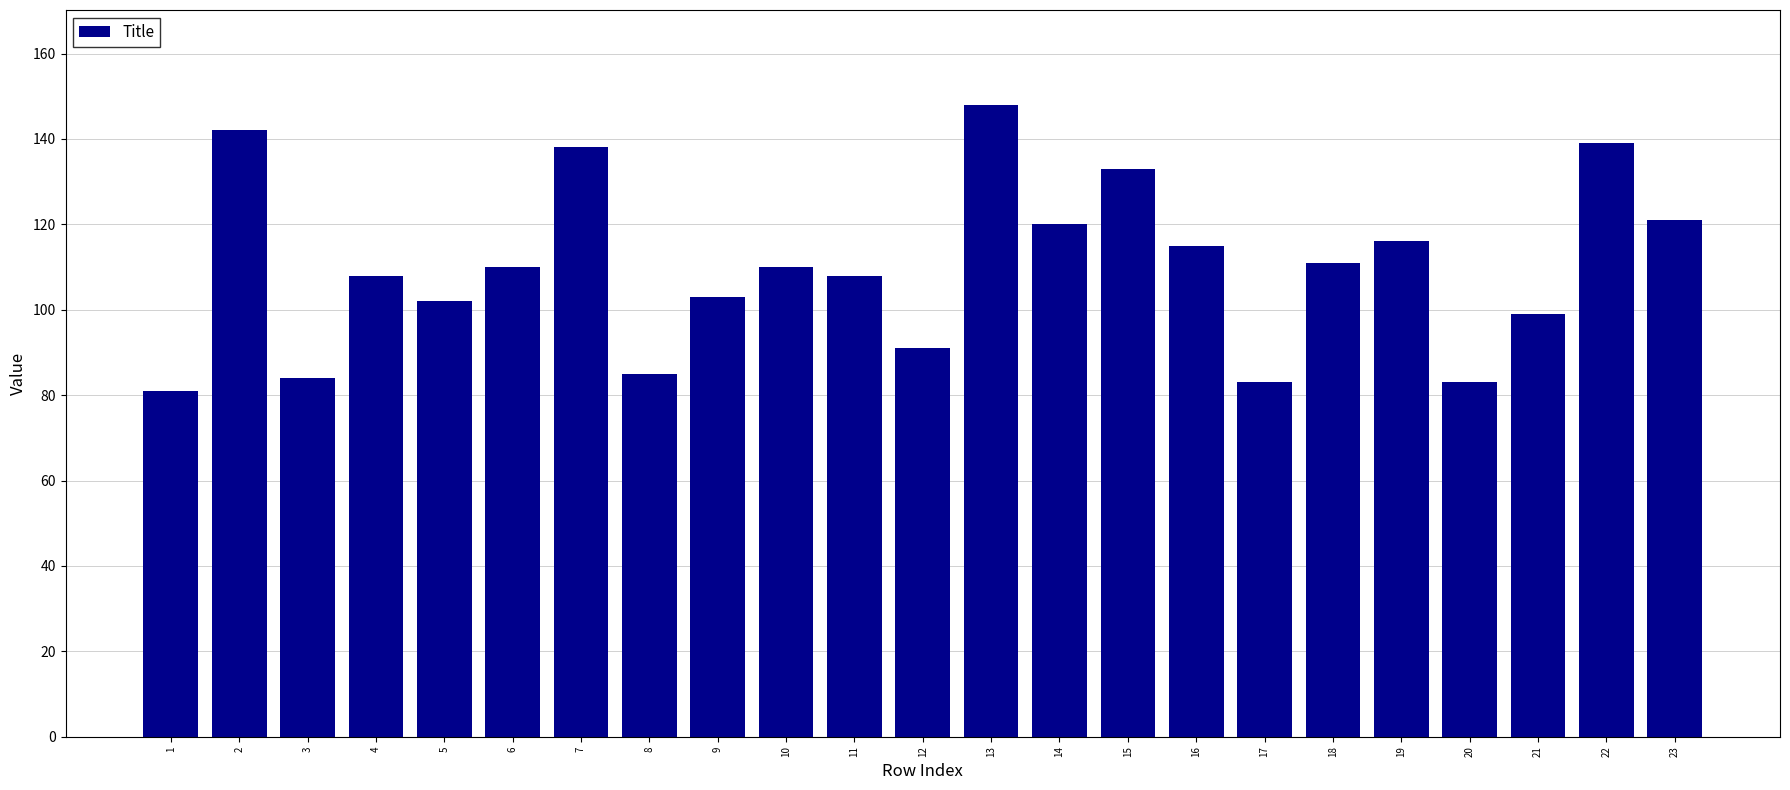

Are the bars horizontal?

No